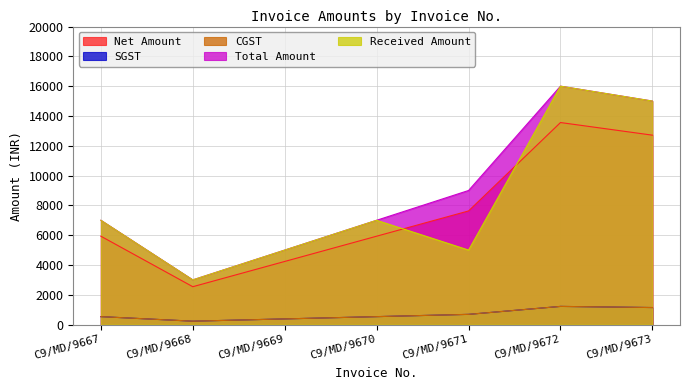

The Received Amount series shows 5000.0 at C9/MD/9671. True or false?

True